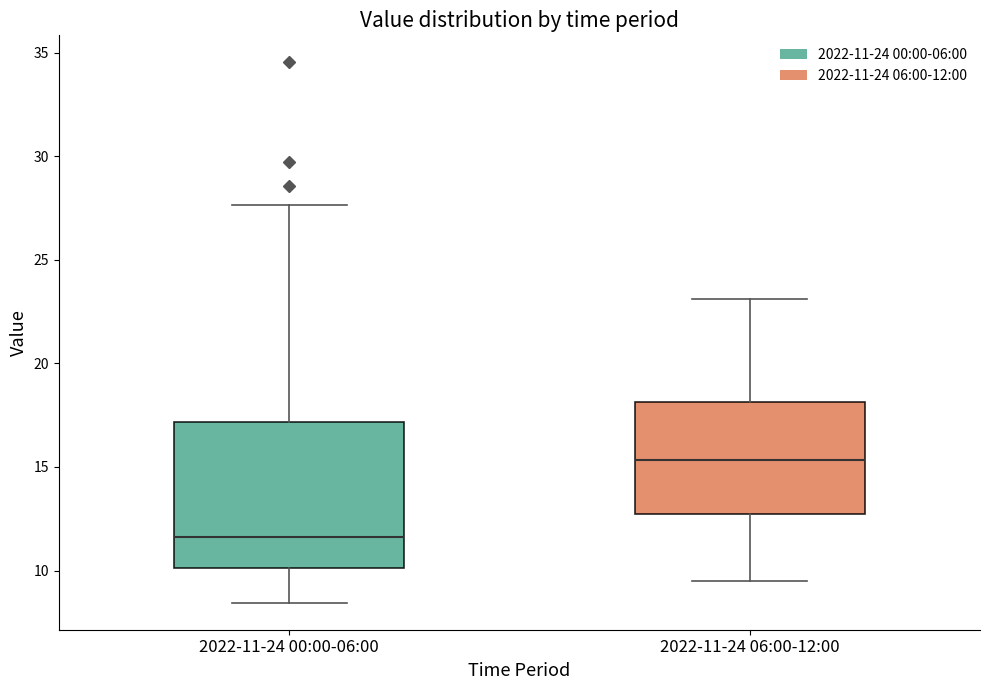

Where does the median line of the box for 2022-11-24 06:00-12:00 sit on the y-axis? The values are not printed on the chart, so give them approximately, as read against the axis.

15.5